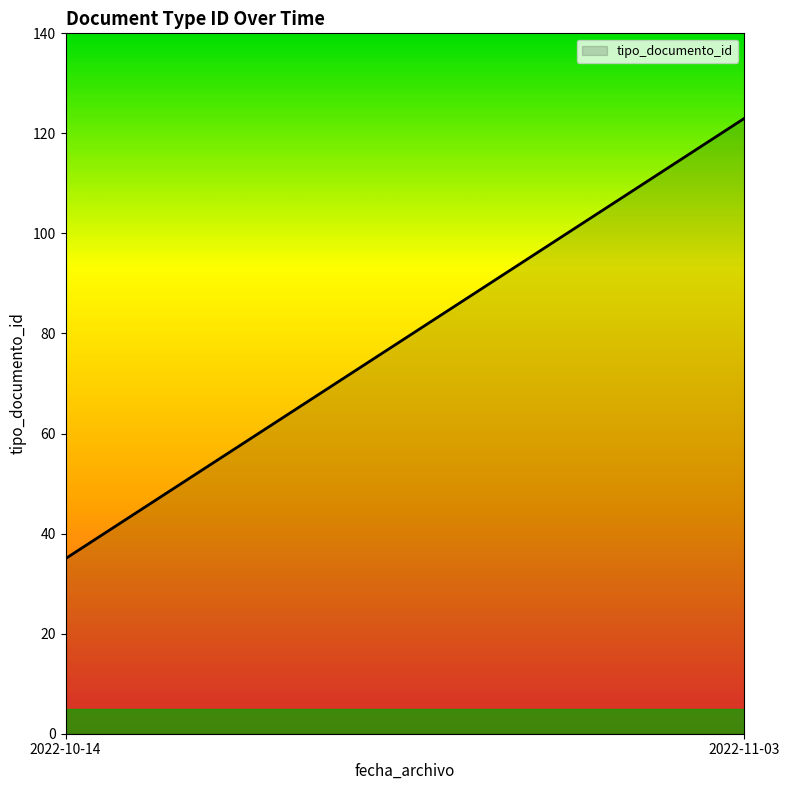

The value at 2022-11-03 is 123. True or false?

True